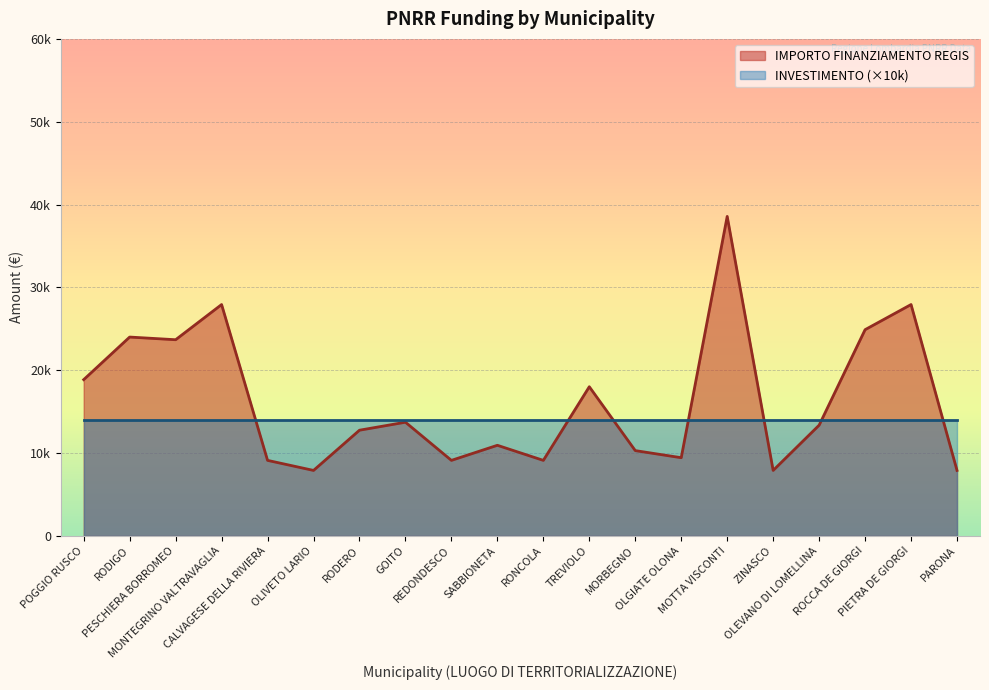

What is the label of the 15th point from the left?

MOTTA VISCONTI